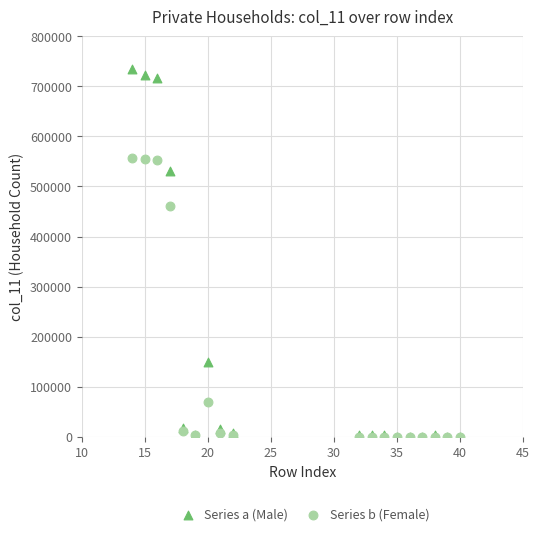

In the Series b (Female) series, what Y value is closest to 278248?

461247